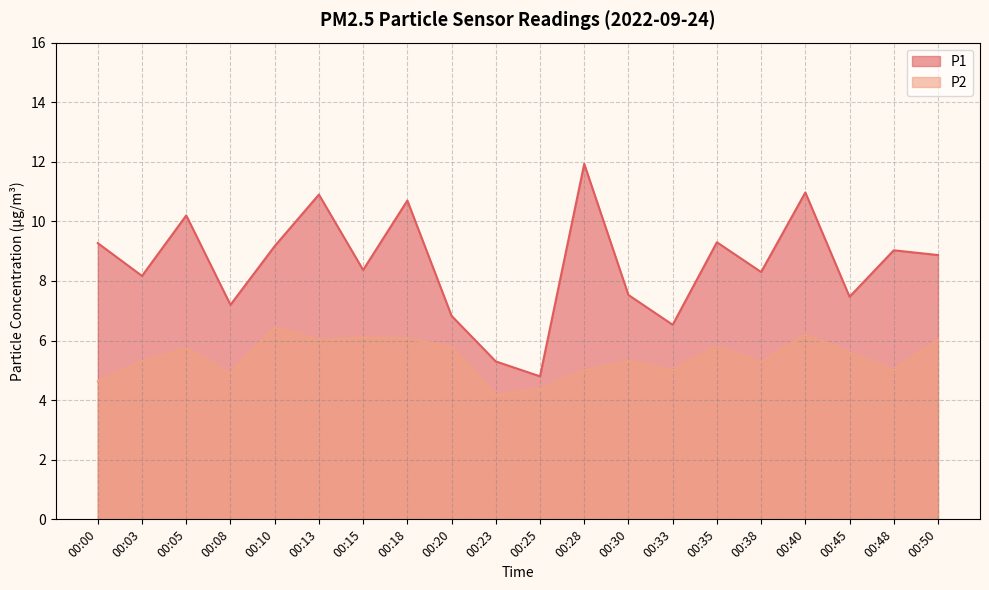

True or false: P1 has more than 0 points higher than both neighbors.

True